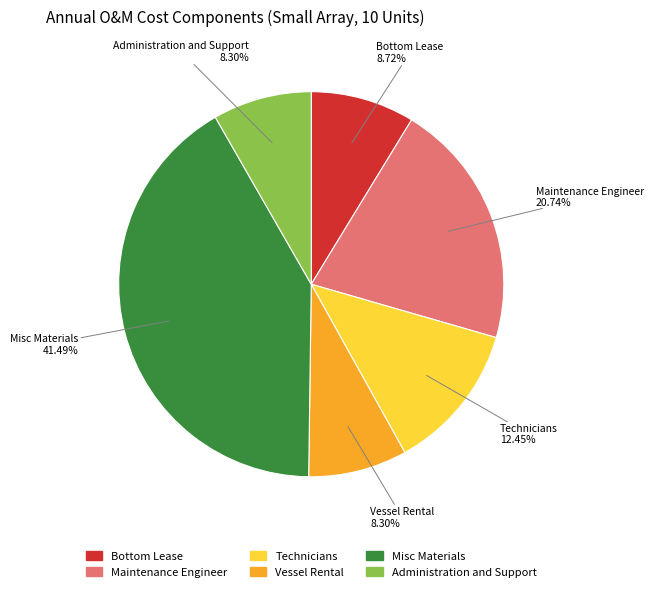

Approximately how many times larger is the value at Misc Materials compared to Vessel Rental?

5.0